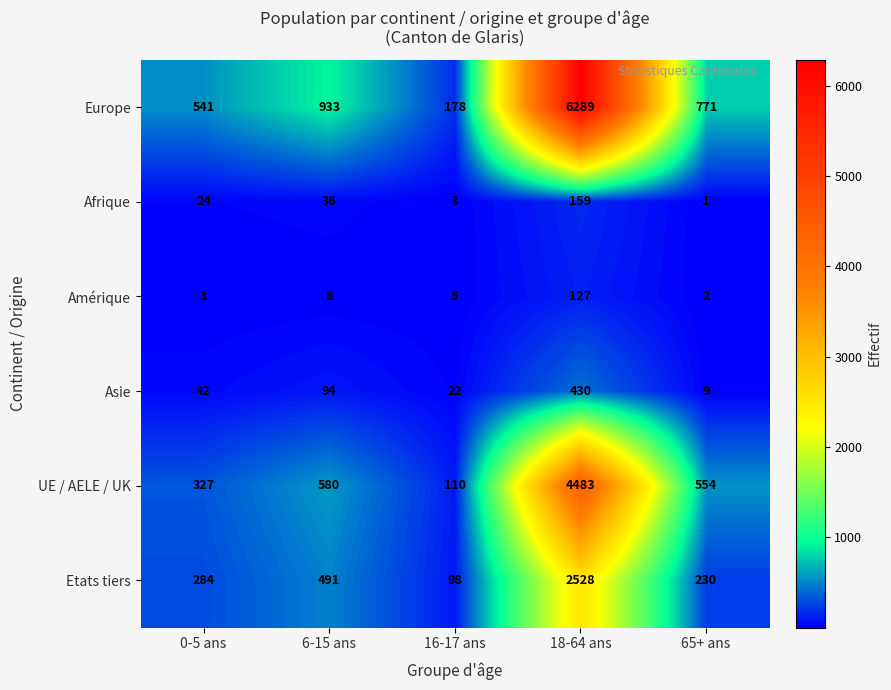

What is the minimum value for Europe?

178